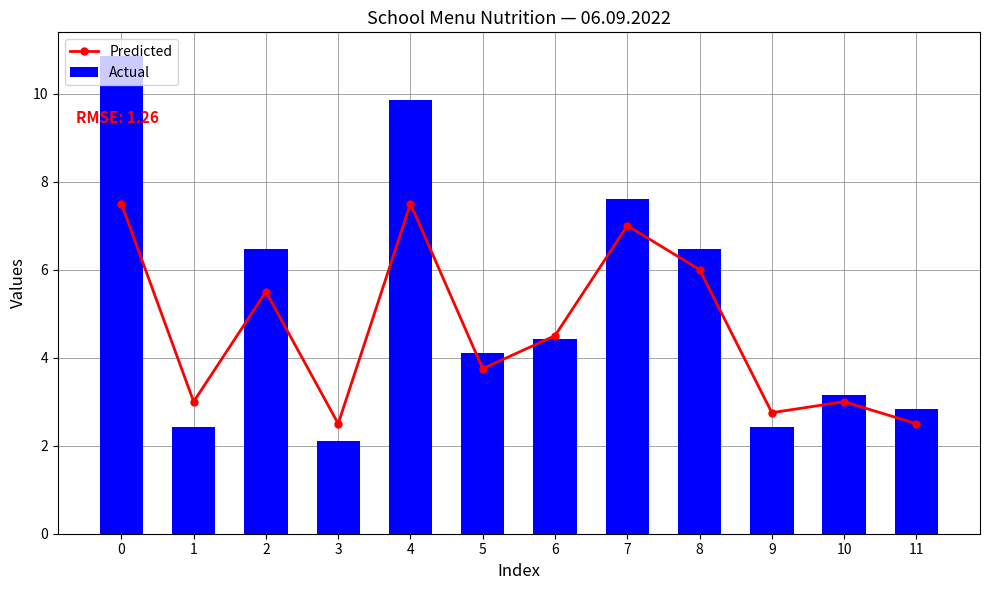

List the series in order of their overall mean, lowest first.

Predicted, Actual